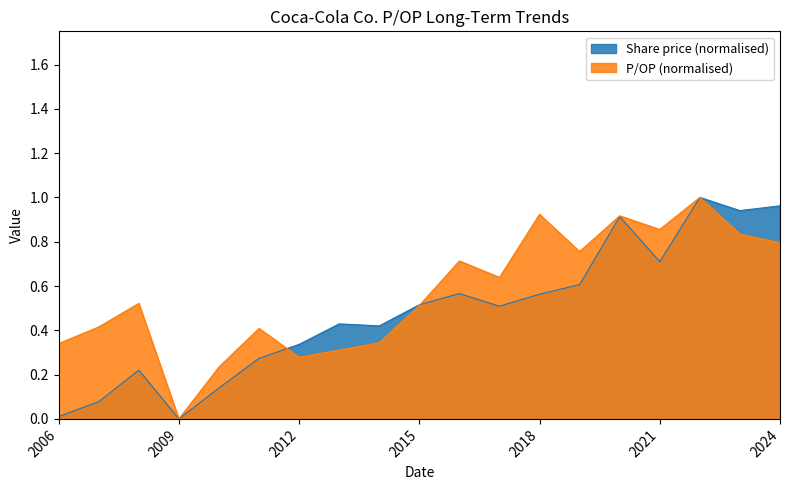

The Share price (normalised) series shows 1.2 at 2021. True or false?

False